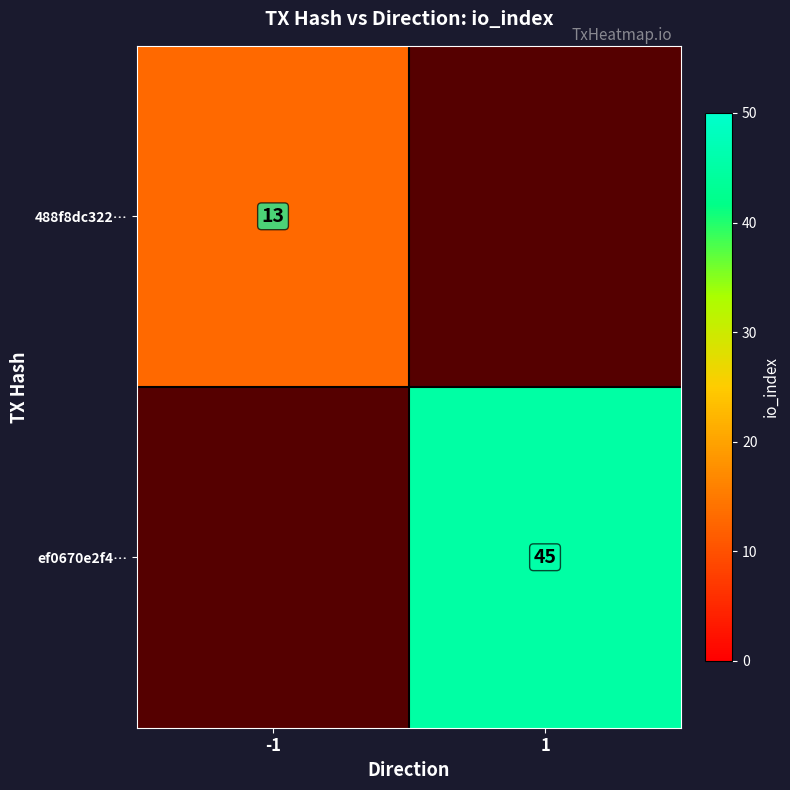

True or false: ef0670e2f4… has a value of 72 at 1.

False